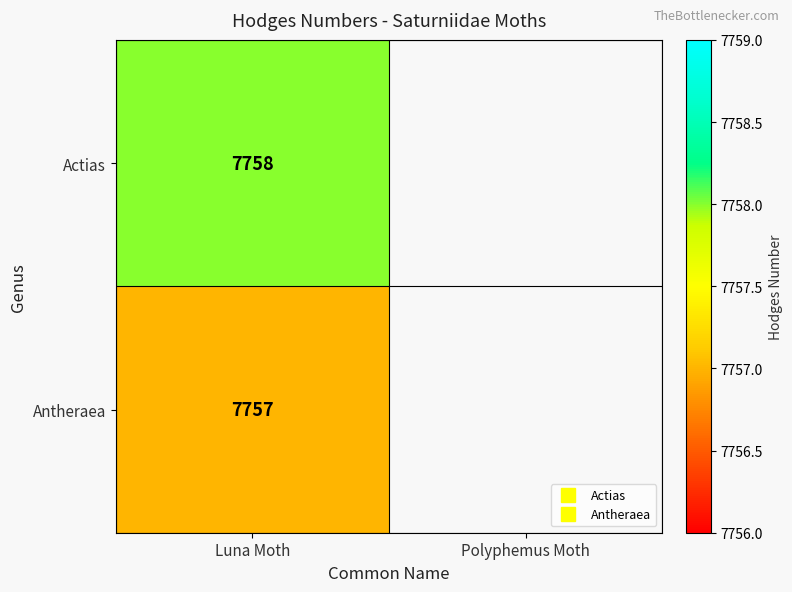

How many values in Antheraea are above zero?

1